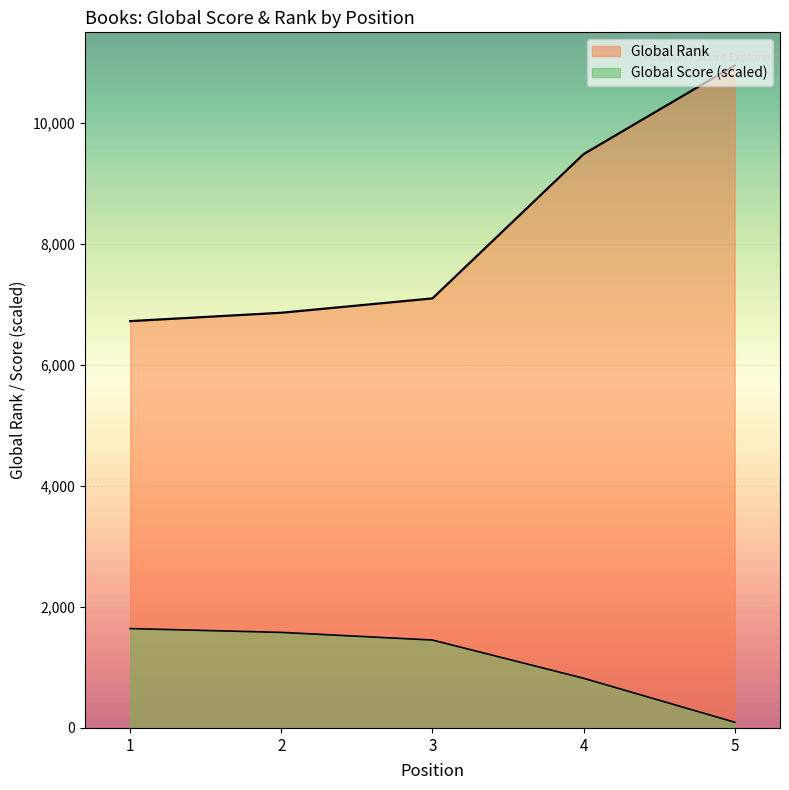

Reading right to left, list all the values displayed in this chart.

Global Score: 5=94.7	4=820.9	3=1452.5	2=1578.8	1=1641.9
Global Rank: 5=10946.0	4=9481.0	3=7097.0	2=6860.0	1=6722.0